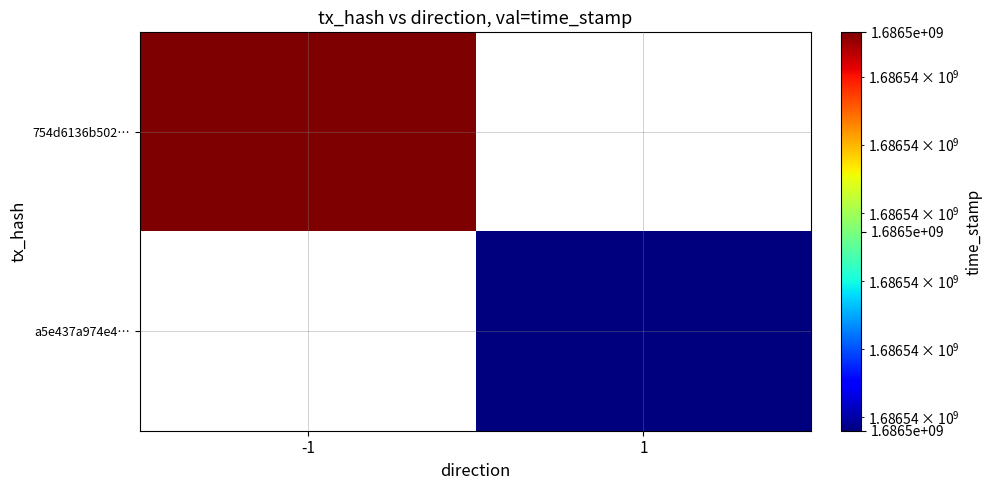

What is the difference between the a5e437a974e4262e7d2ed4f4462ae637d314030 values at time_stamp and direction?

1686543135